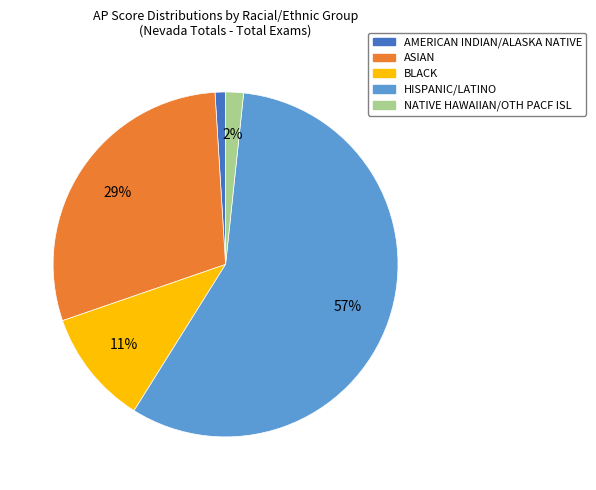

Count the number of slices in the pie.

5